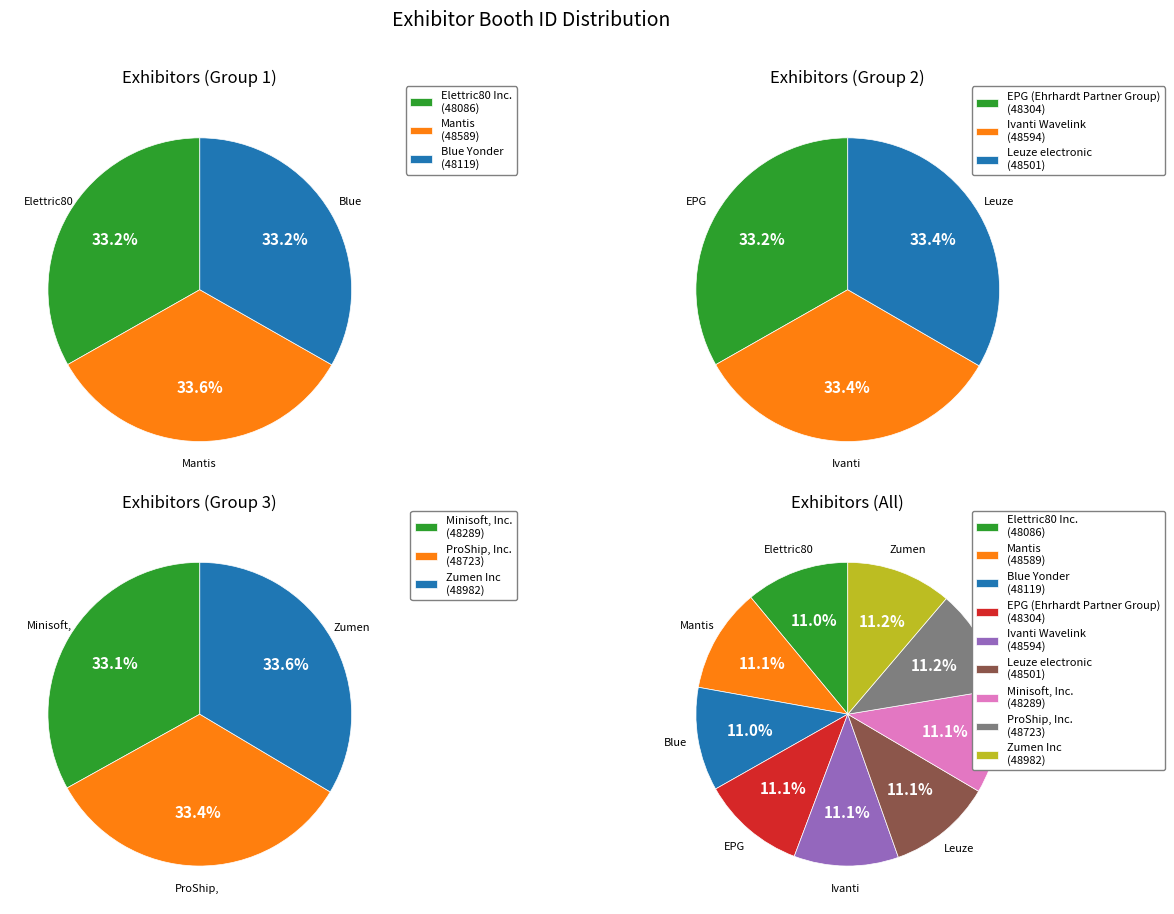

How many segments does this pie chart have?

9